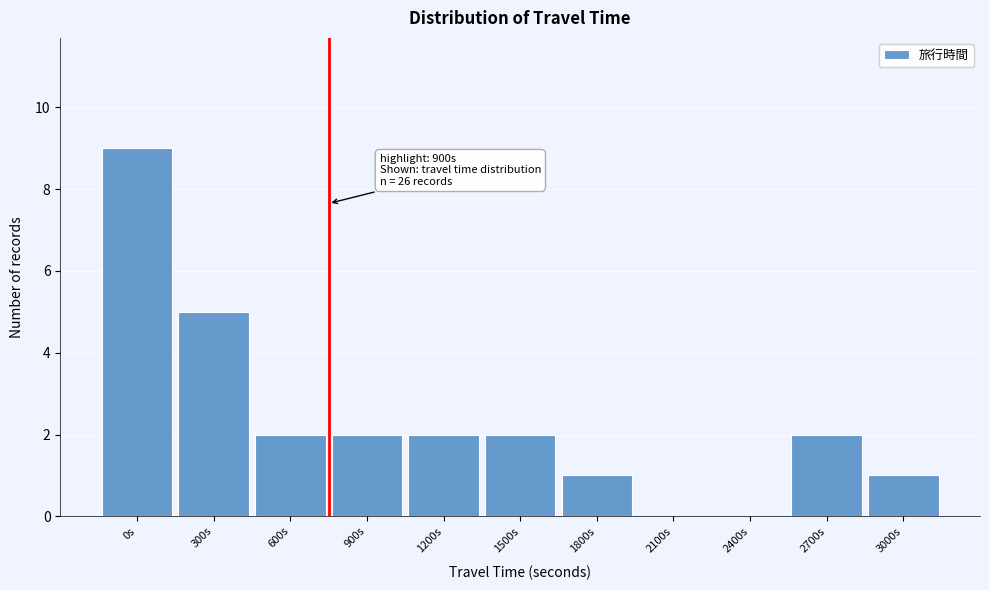

Reading left to right, transcribe all the data shown in this chart.

0s=9	300s=5	600s=2	900s=2	1200s=2	1500s=2	1800s=1	2100s=0	2400s=0	2700s=2	3000s=1